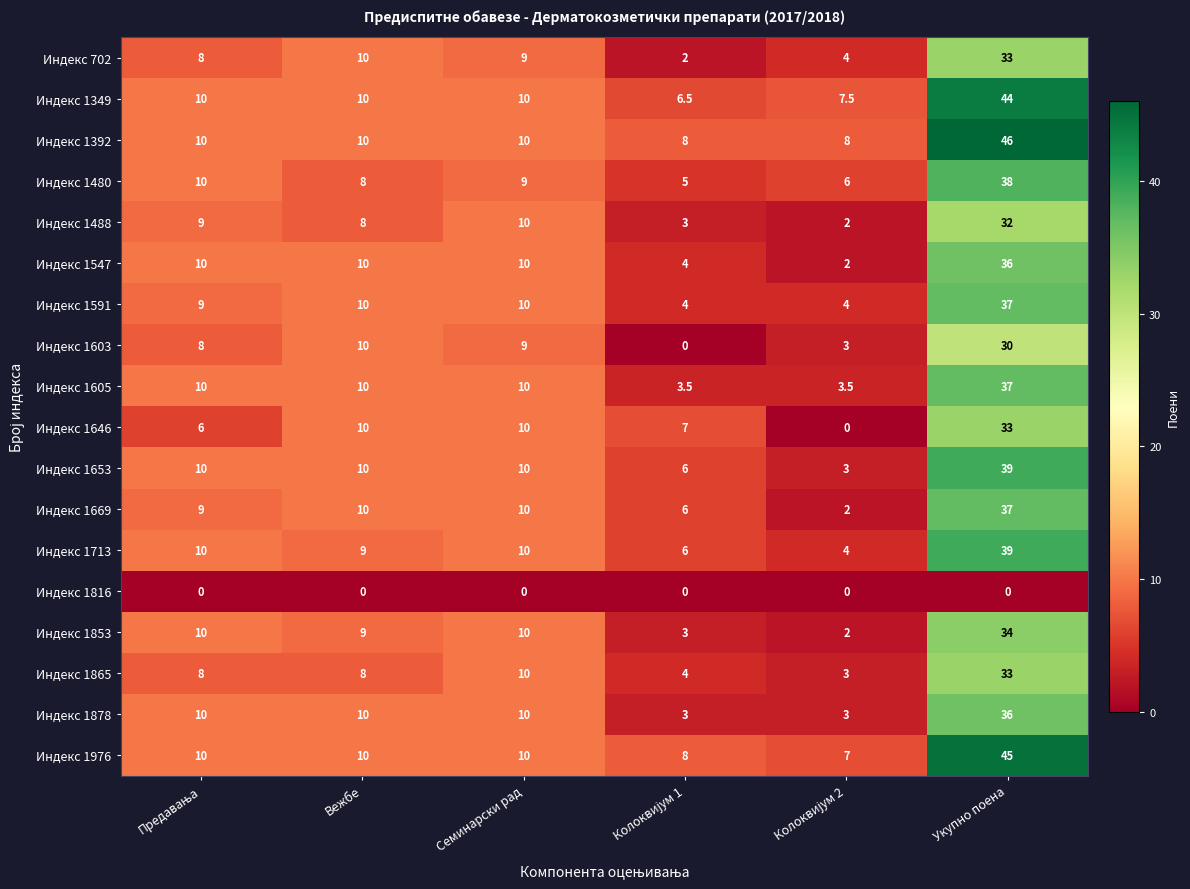

What is the sum of all Индекс 1488 values?

64.0